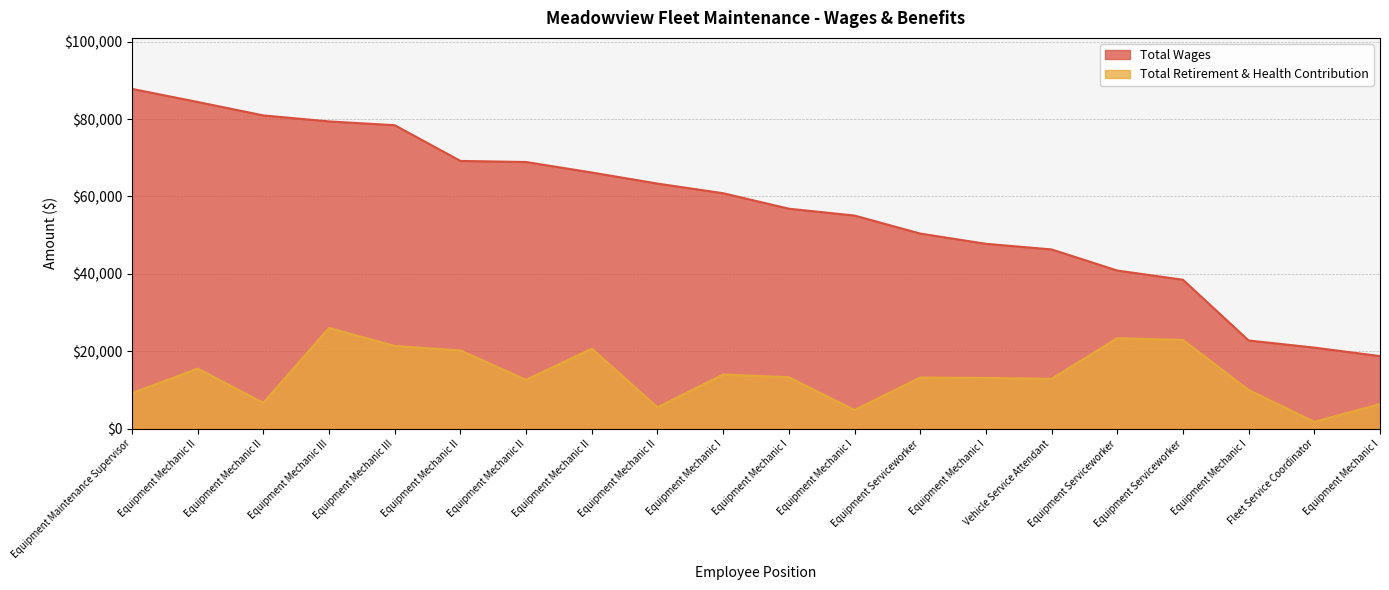

What position from the left is Equipment Mechanic I (18763)?

20